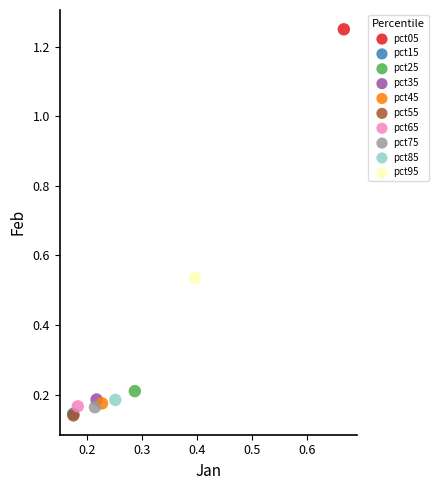

What are all the series names shown in the legend?

pct05, pct15, pct25, pct35, pct45, pct55, pct65, pct75, pct85, pct95